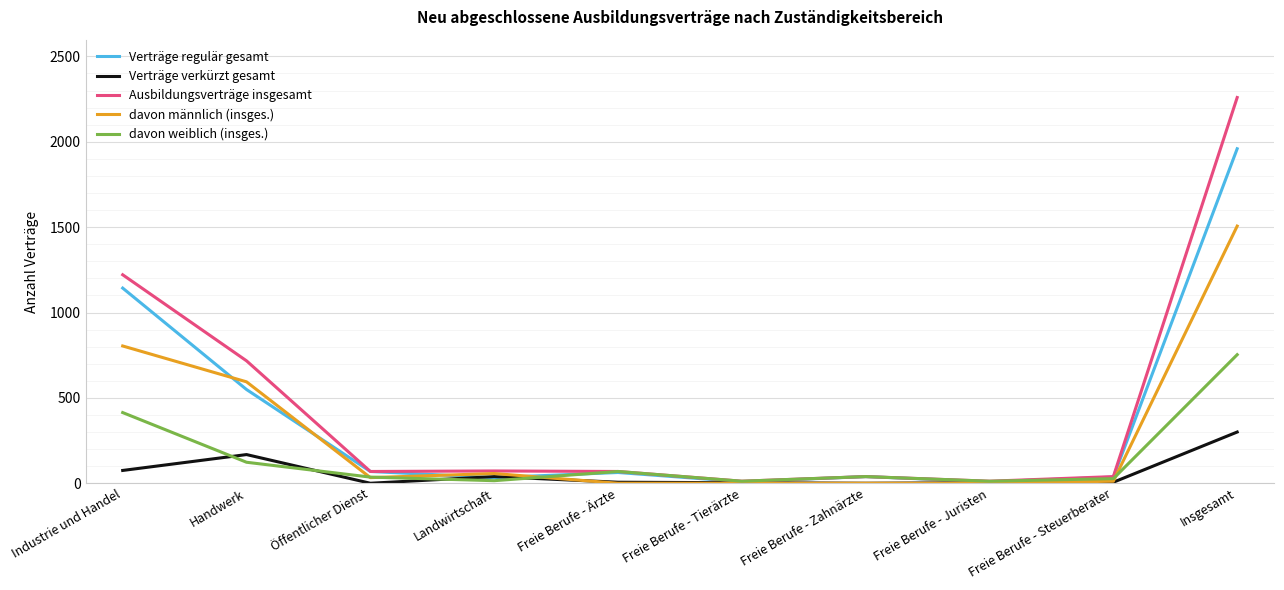

Does the chart have visible grid lines?

Yes